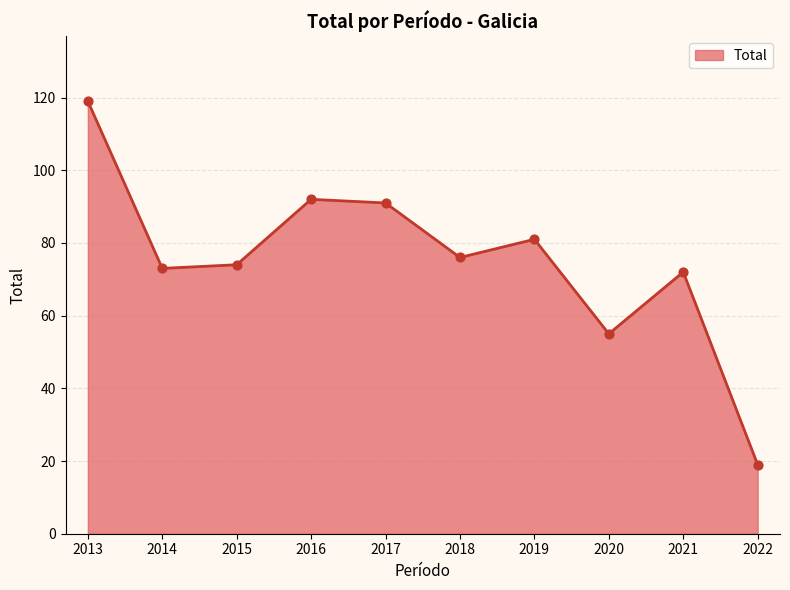

What is the change in value from 2019 to 2020?

-26